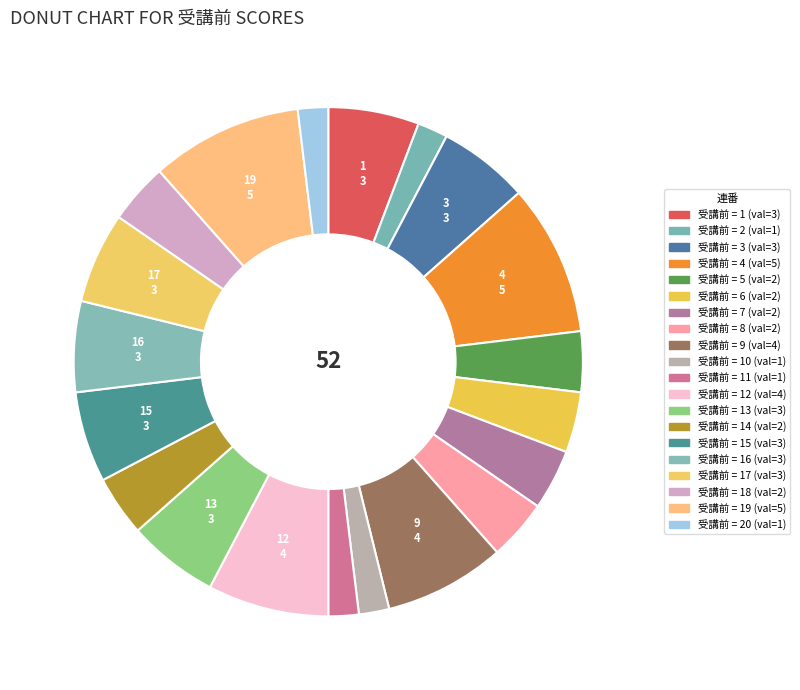

Does any single category account for the majority?

No